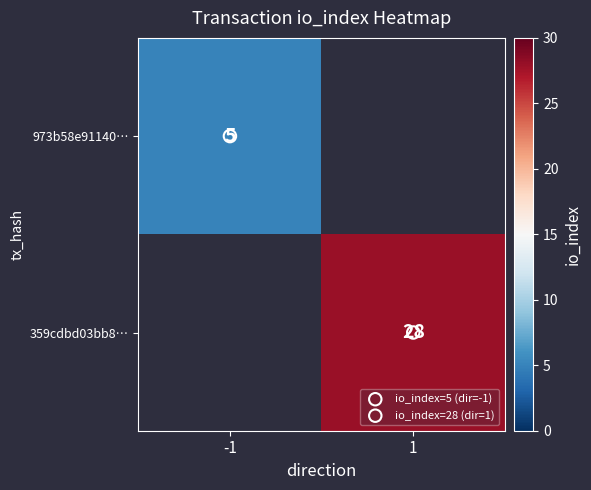

The 359cdbd03bb8… series shows 28.0 at 1. True or false?

True